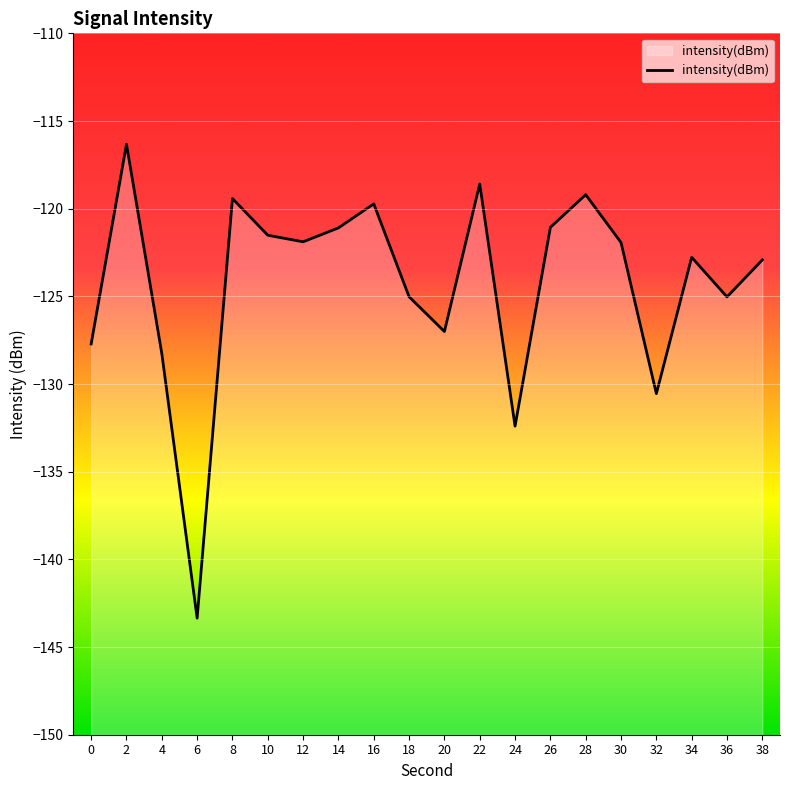

Where is the data nearest to the value -129?

4